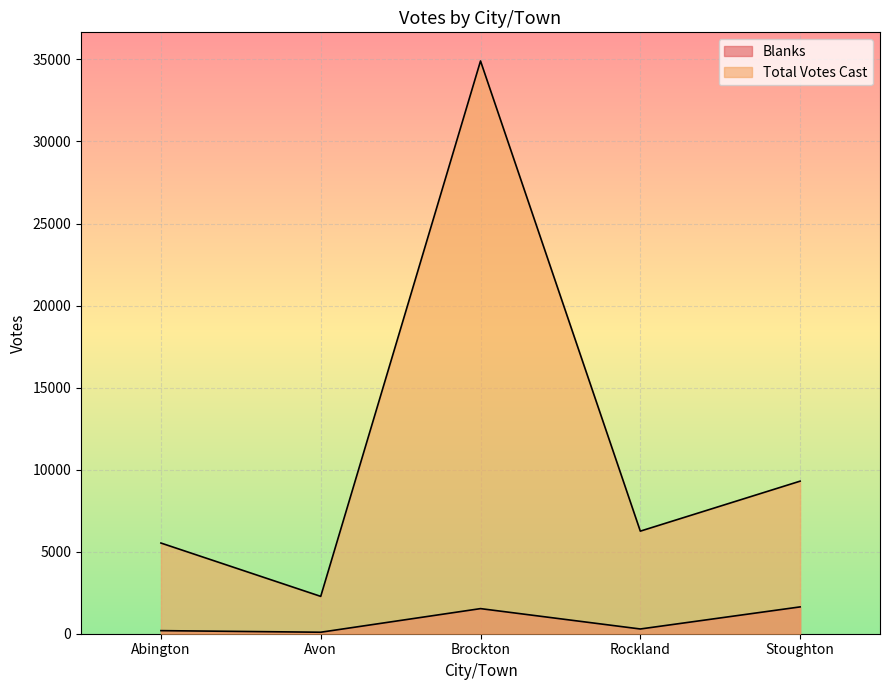

True or false: Blanks has more than 1 interior local peaks.

False